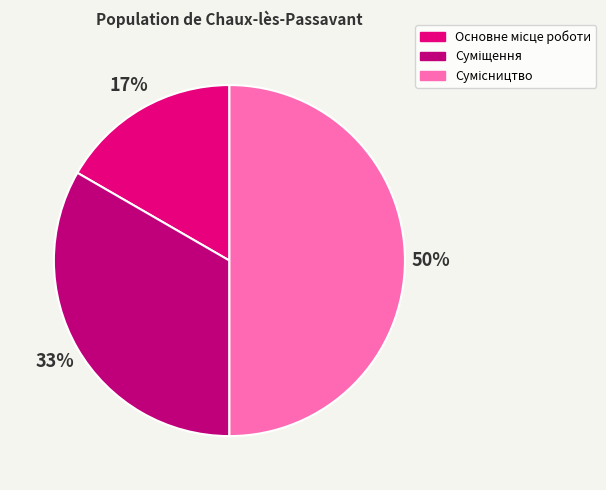

To the nearest percent, what is the difference between the largest and smallest slice percentages?

33%